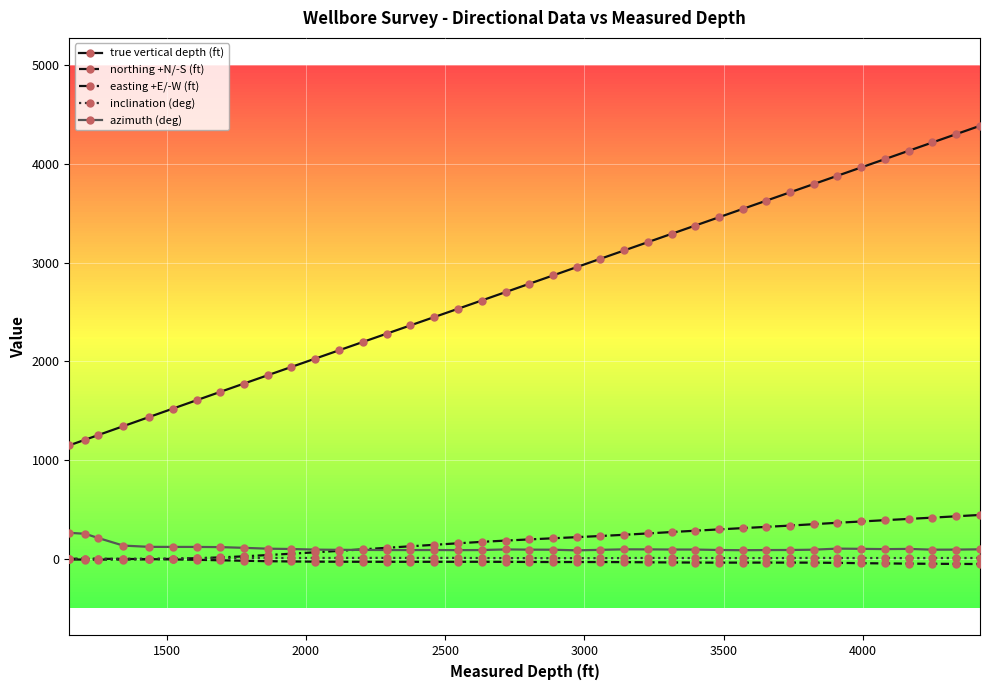

True or false: azimuth (deg) and inclination (deg) cross at least once.

False